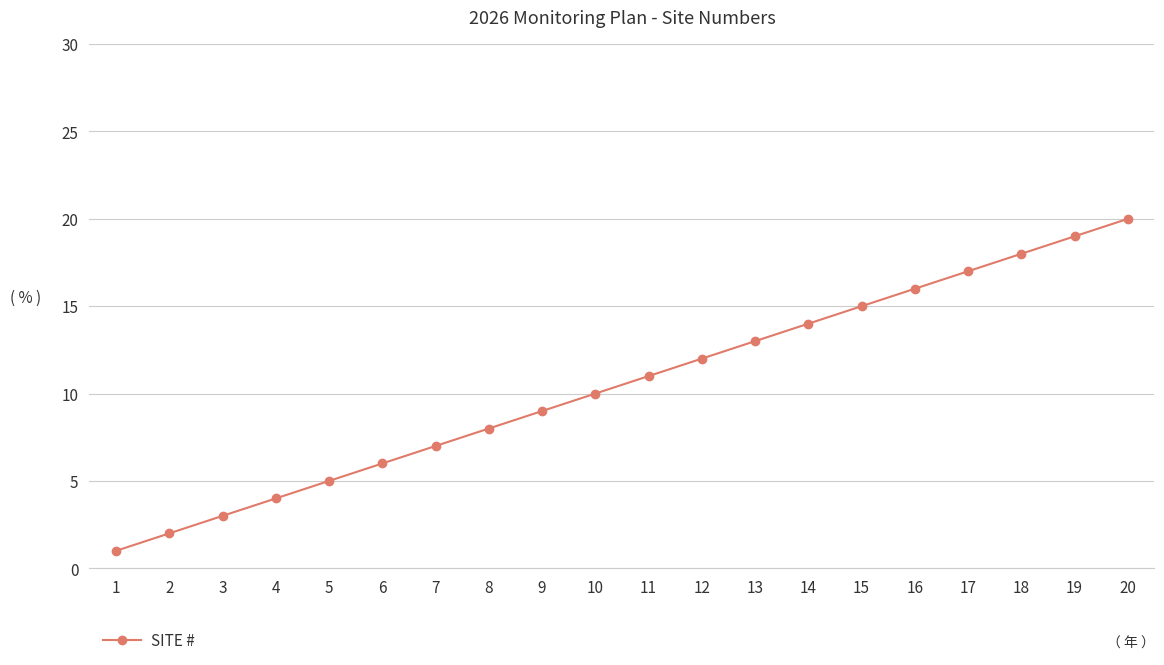

At which category does the chart reach its peak across all series?

20